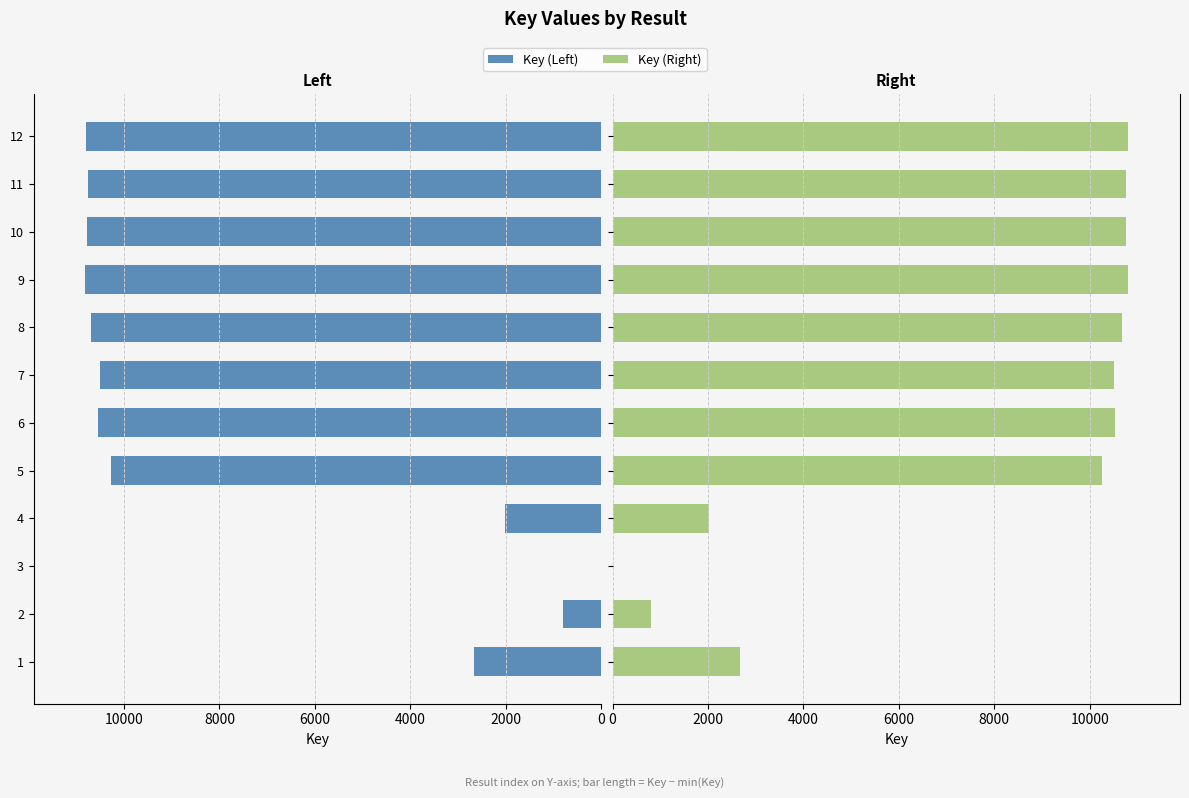

What is the sum of the Key (Left) values at 2 and 4?

2826